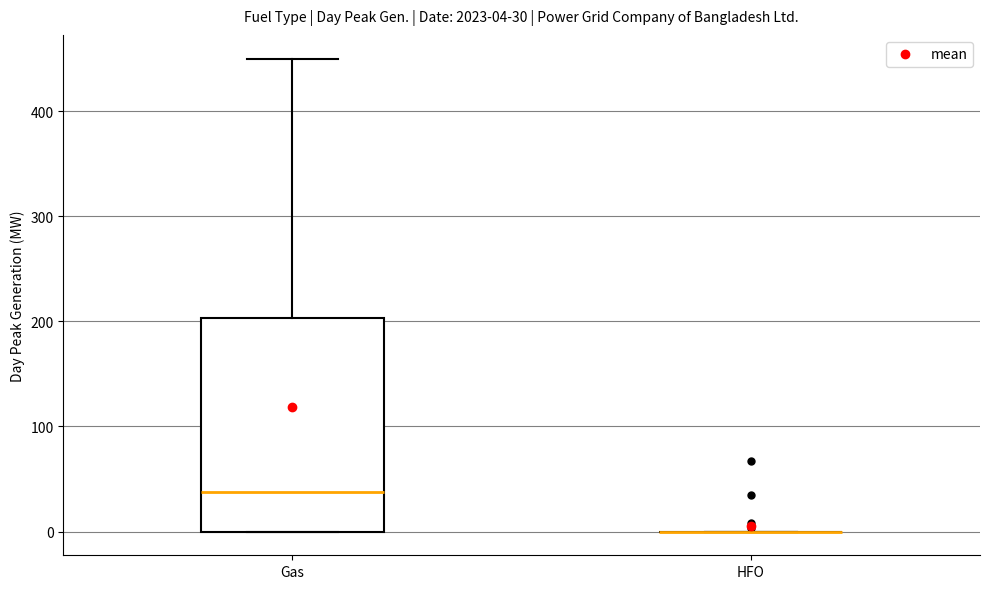

Which box is the tallest, from its lower edge to its upper edge?

Gas